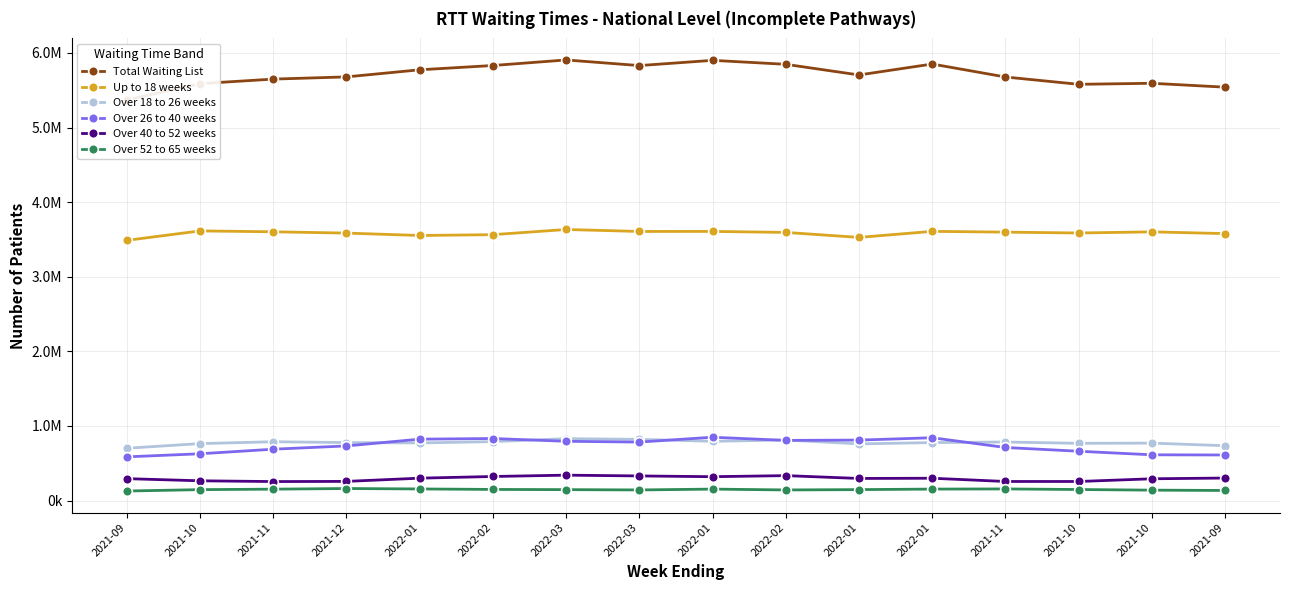

What is the difference between the Over 26 to 40 weeks values at 2022-01 and 2022-01?

19043